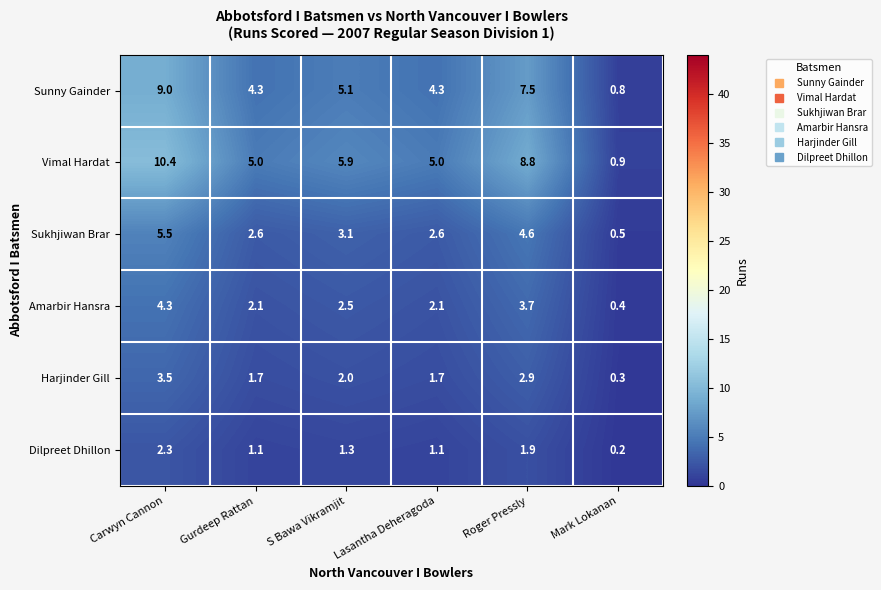

What is the difference between the maximum and minimum values in the Harjinder Gill series?

3.2